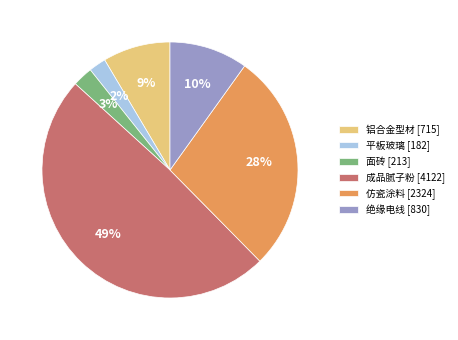

Between 铝合金型材 and 面砖, which is larger?

铝合金型材